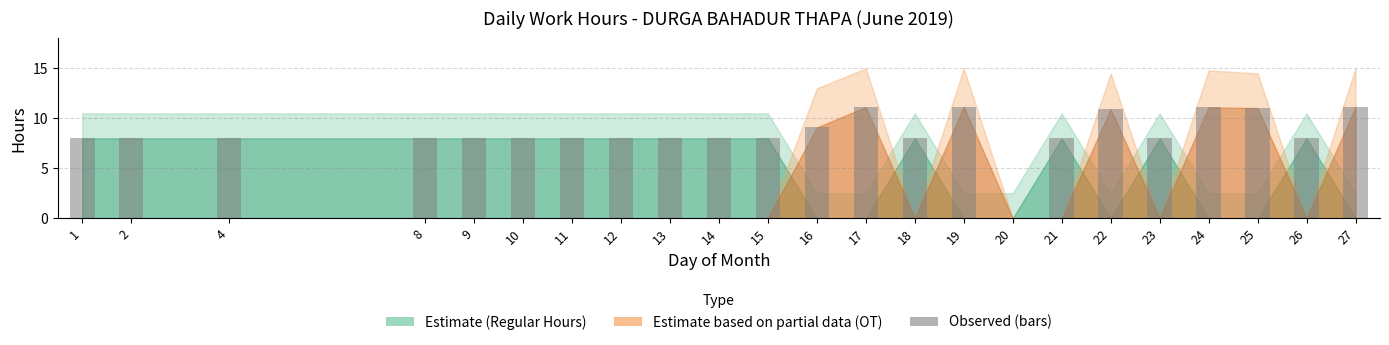

How many distinct data groups are displayed?

1